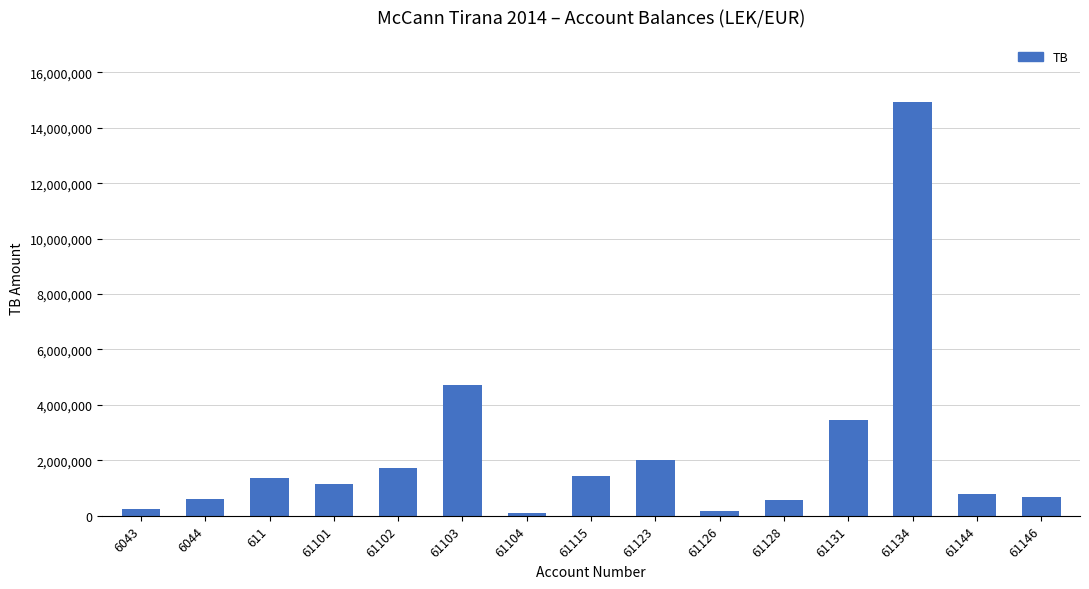

At which label does the data first exceed 1149043?

611